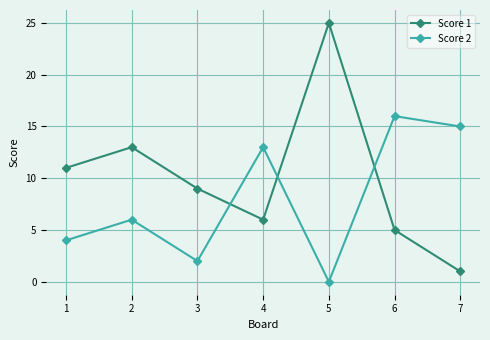

Which series has the largest range (max minus min)?

Score 1